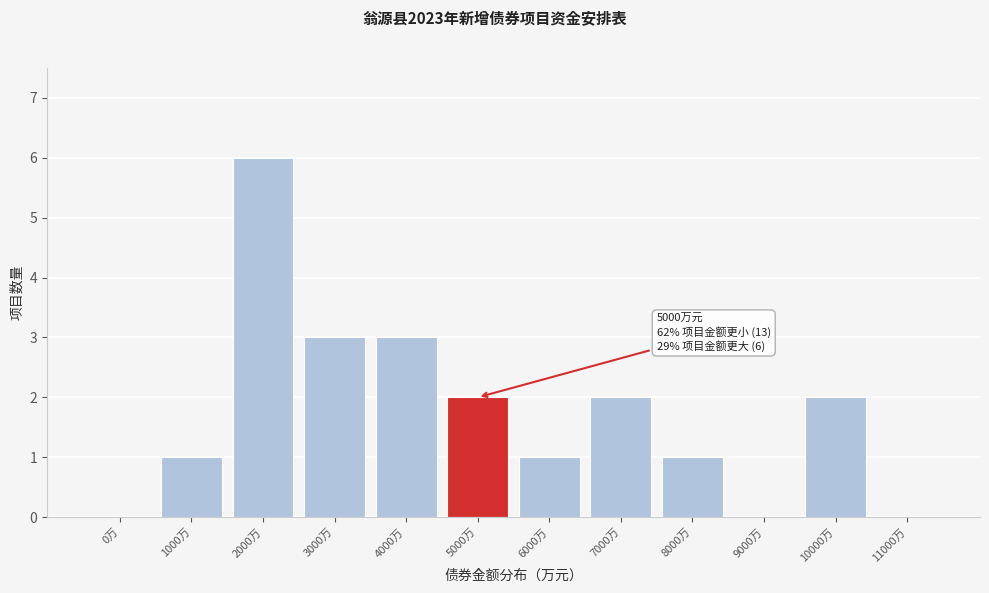

Reading left to right, list all the values displayed in this chart.

0万=0	1000万=1	2000万=6	3000万=3	4000万=3	5000万=2	6000万=1	7000万=2	8000万=1	9000万=0	10000万=2	11000万=0